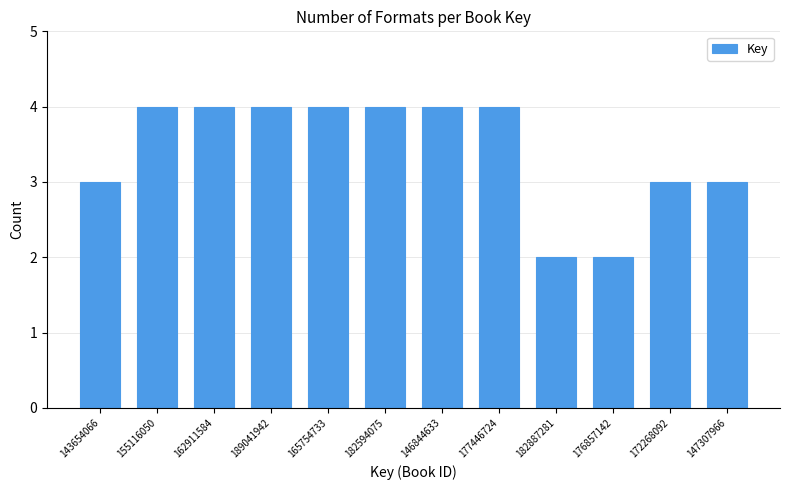

Reading left to right, what are all the values shown in this chart?

3	4	4	4	4	4	4	4	2	2	3	3